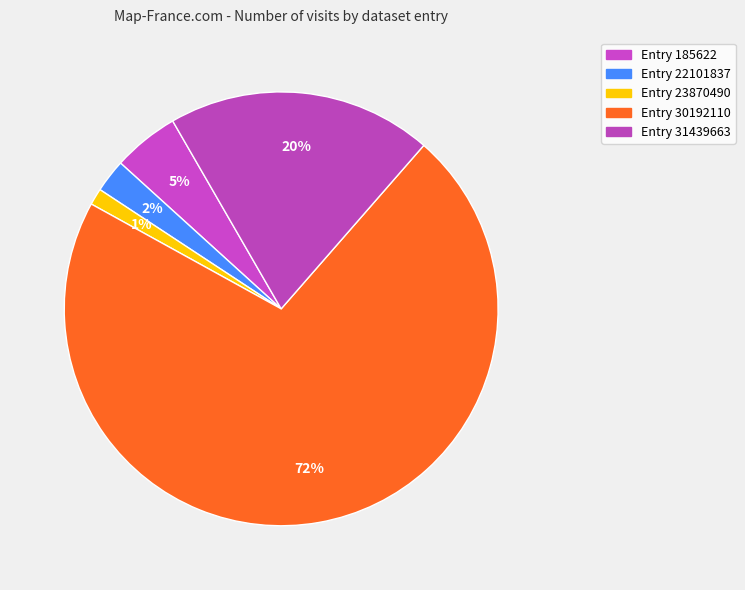

Which slice is the smallest?

23870490